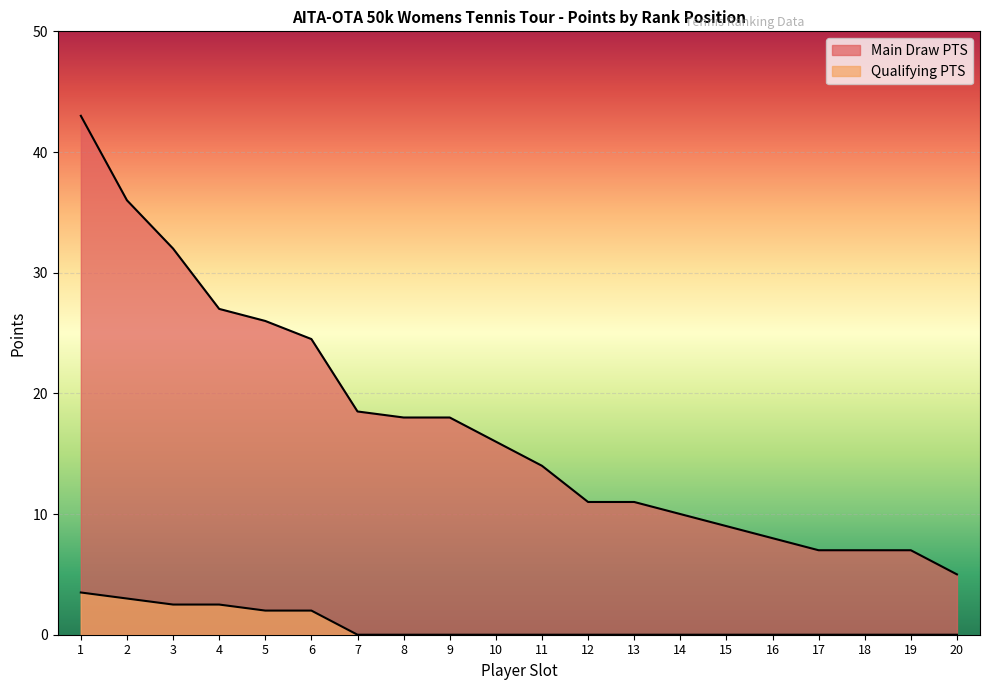

At 13, list the series in order from largest to smallest.

Main Draw PTS, Qualifying PTS